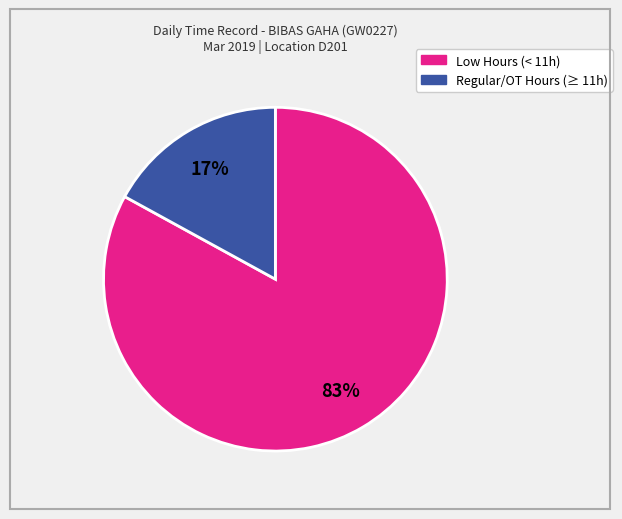

Is there a majority slice in this chart?

Yes